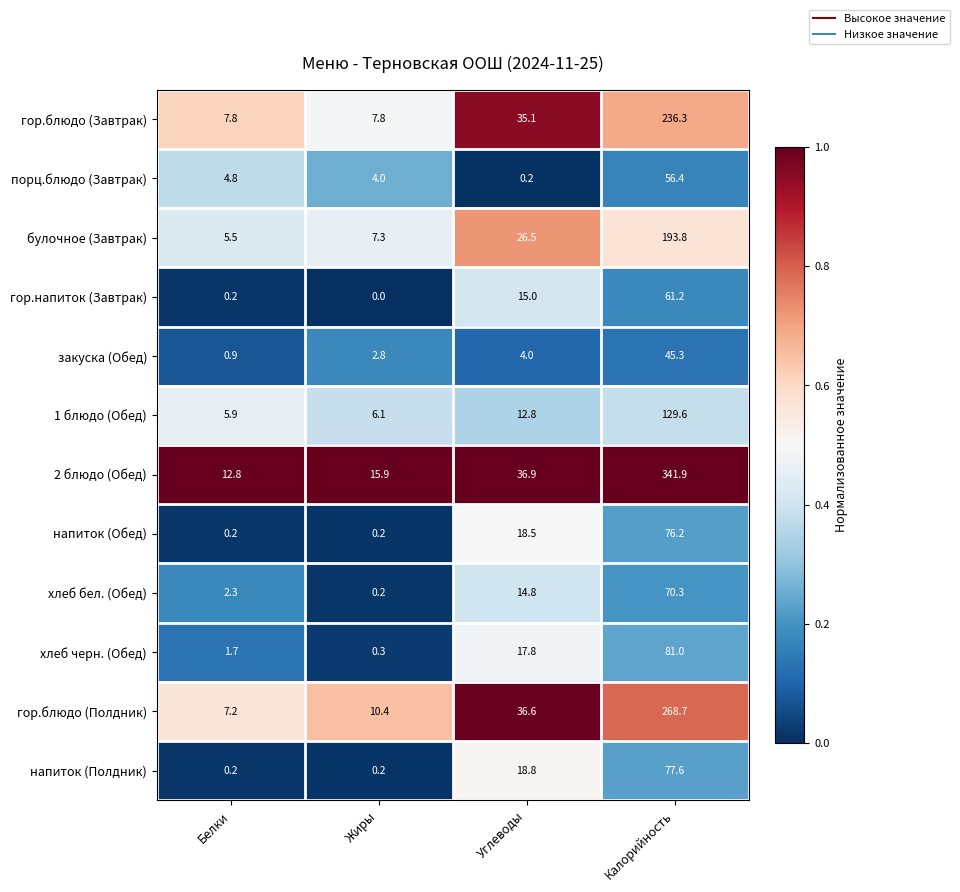

Read the гор.блюдо (Полдник) value at Жиры.

10.4